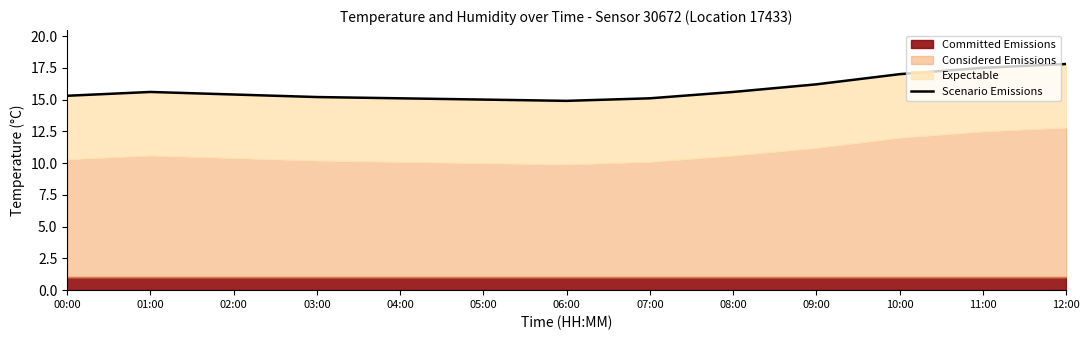

Reading left to right, list all the values displayed in this chart.

00:00=15.3	01:00=15.6	02:00=15.4	03:00=15.2	04:00=15.1	05:00=15.0	06:00=14.9	07:00=15.1	08:00=15.6	09:00=16.2	10:00=17.0	11:00=17.5	12:00=17.8